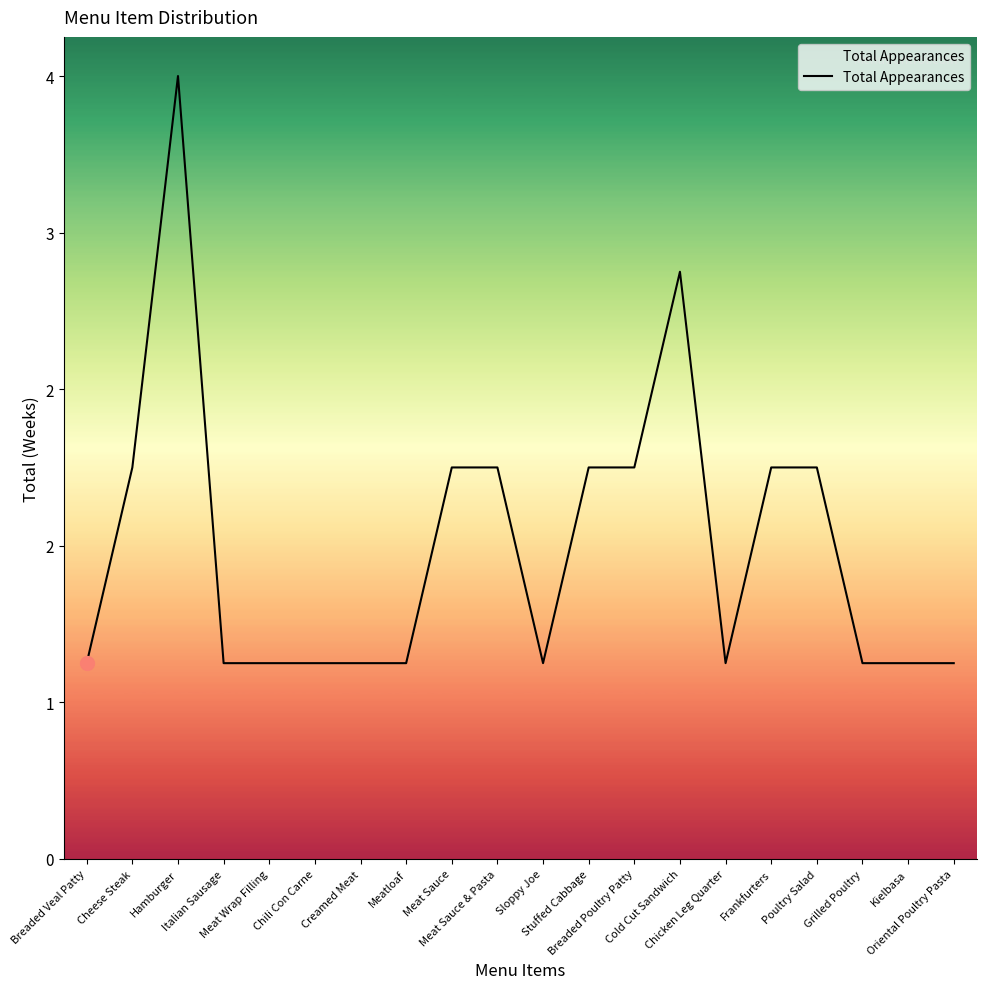

The value at Frankfurters is 0. True or false?

False